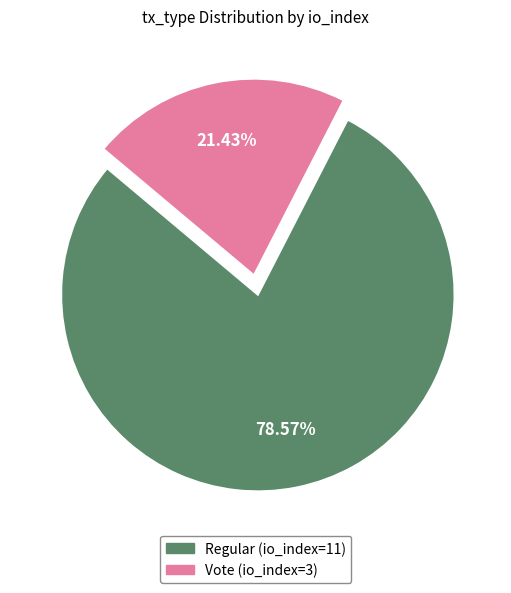

Combined, do Vote (io_index=3) and Regular (io_index=11) account for over 50%?

Yes